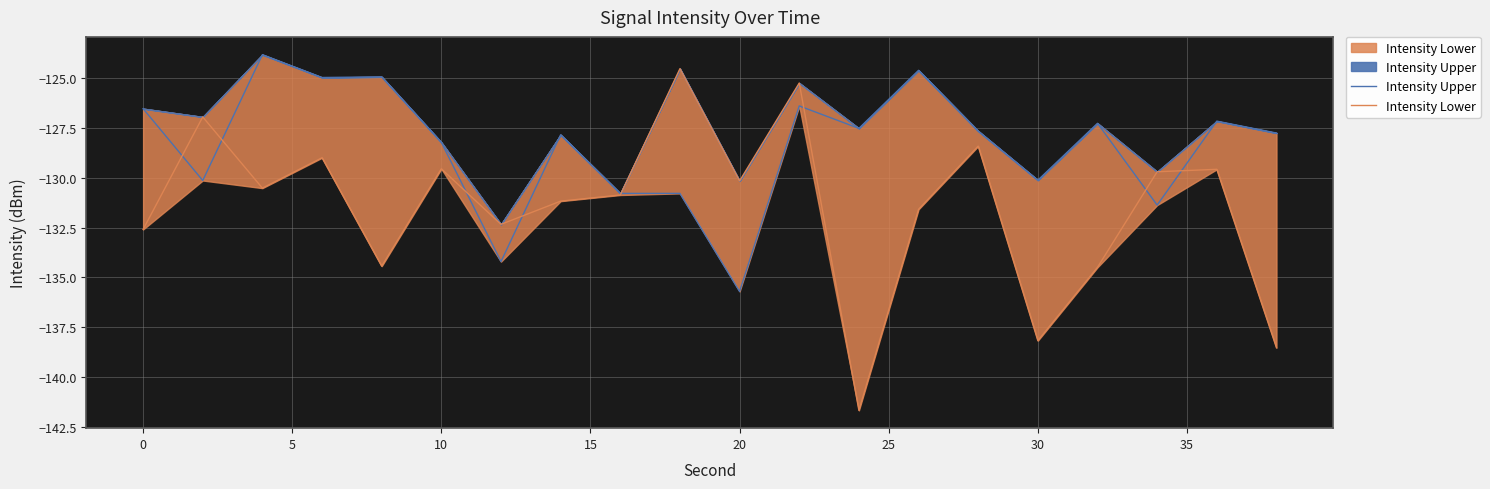

How many intersections are there between Intensity Lower and Intensity Upper?

8